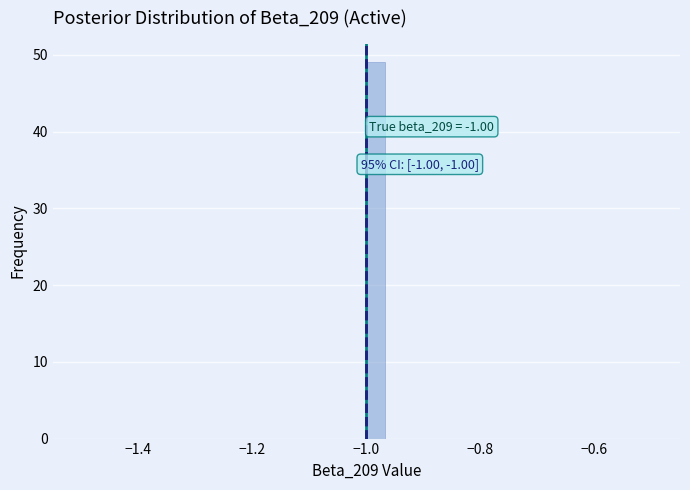

Read against the x-axis, roughly where is the centre of the tallest bar?

-0.98